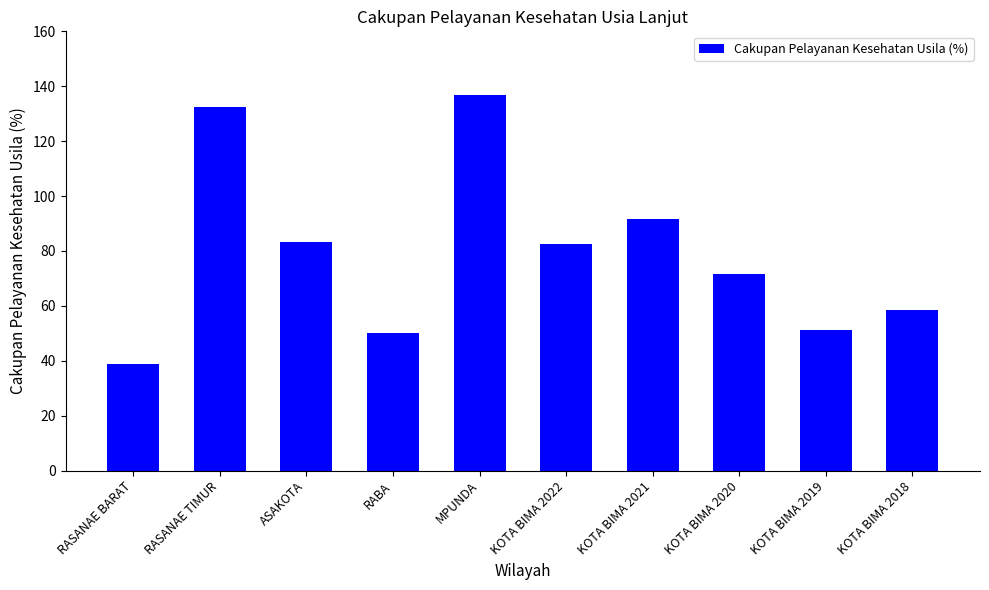

Is it true that the value at KOTA BIMA 2020 is 102.7?

False